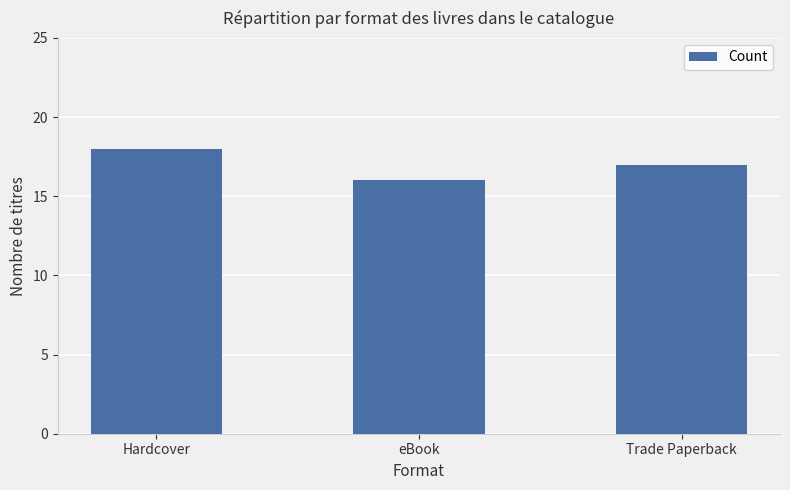

What is the ratio of the value at Trade Paperback to the value at eBook?

1.1